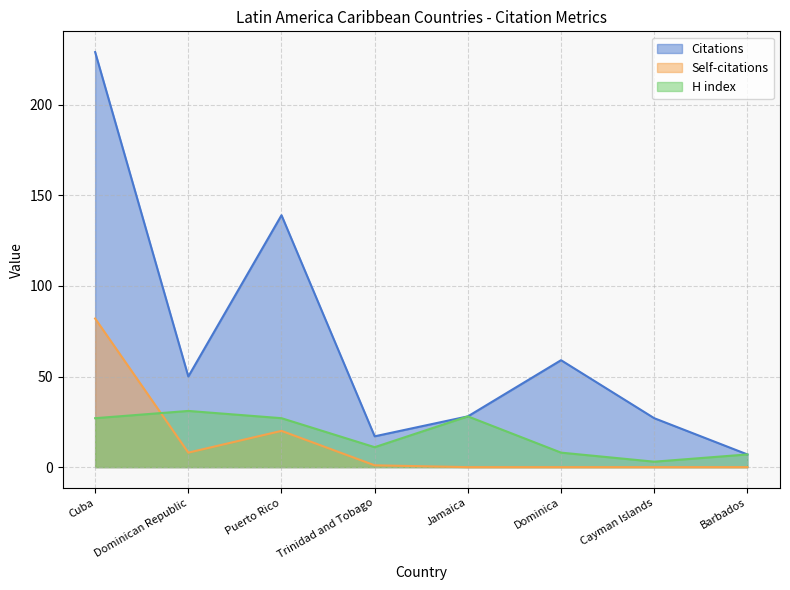

How many times do Self-citations and H index cross each other?

1